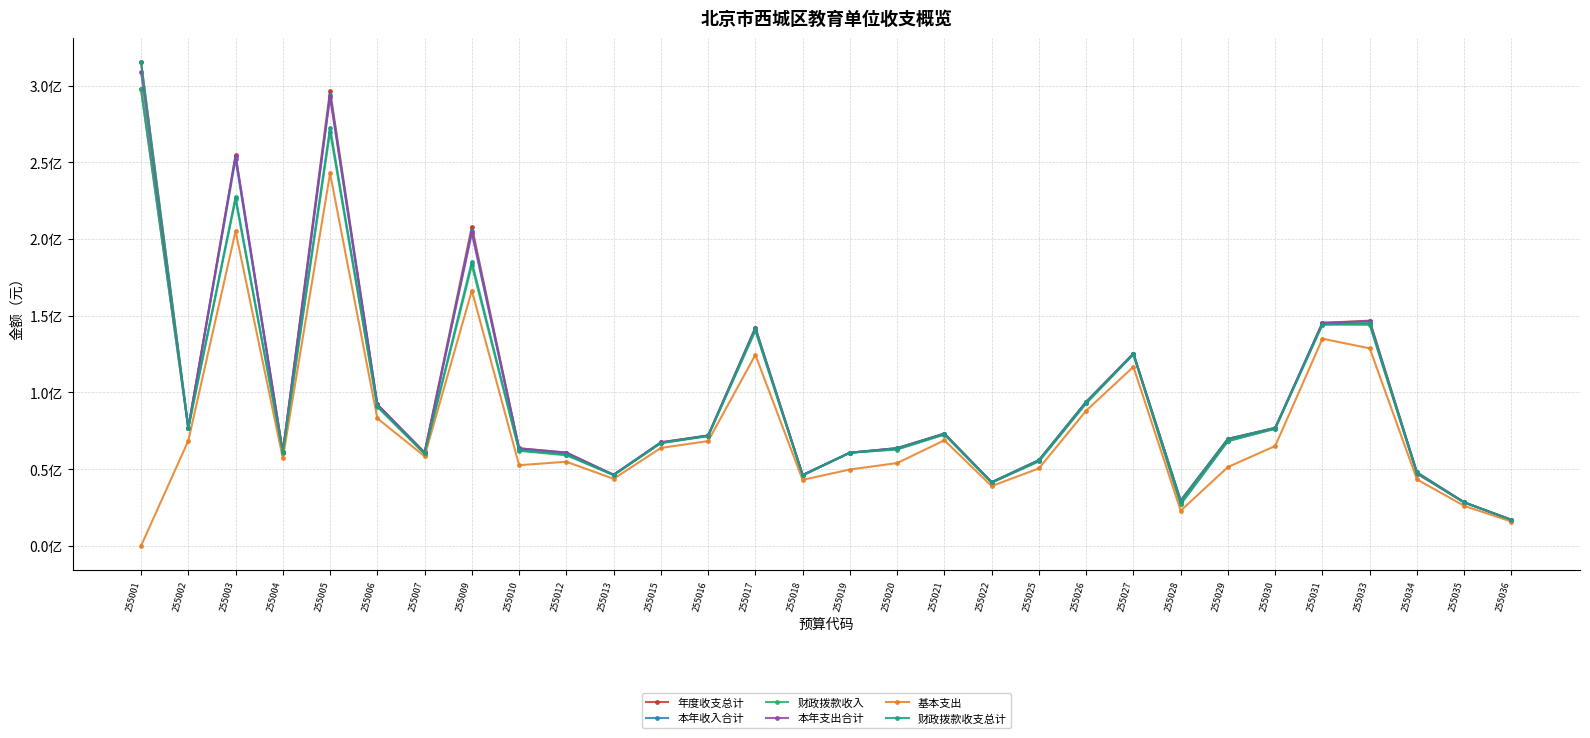

Read the 财政拨款收支总计 value at 255016.

71732123.1